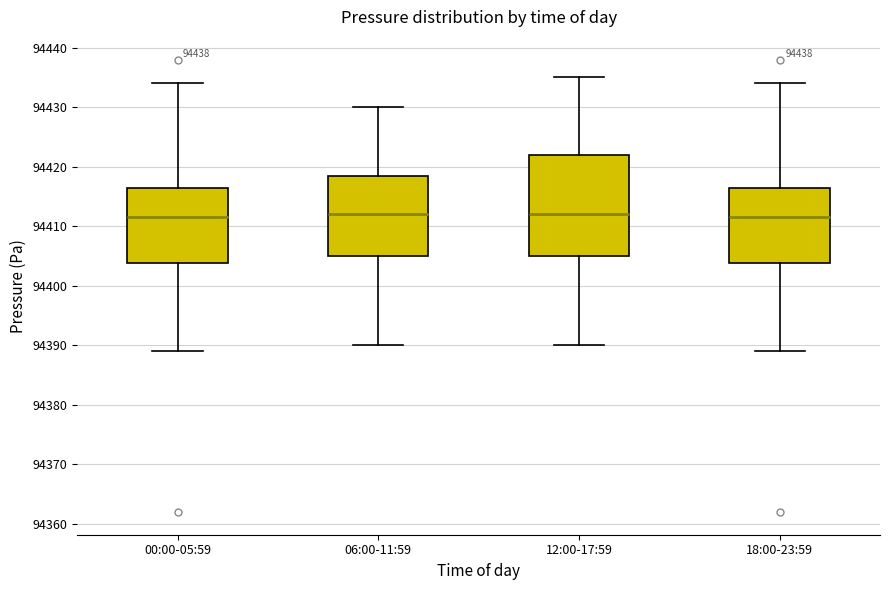

Reading left to right, transcribe this box plot: for each box, give where its median line is, the range the box spans, and where its two whiskers end, as read against the y-axis. The values are not printed on the chart, so give them approximately, as read against the axis.

00:00-05:59: median 94412, box 94404 to 94417, whiskers 94389 to 94434
06:00-11:59: median 94412, box 94405 to 94419, whiskers 94390 to 94430
12:00-17:59: median 94412, box 94405 to 94422, whiskers 94390 to 94435
18:00-23:59: median 94412, box 94404 to 94417, whiskers 94389 to 94434